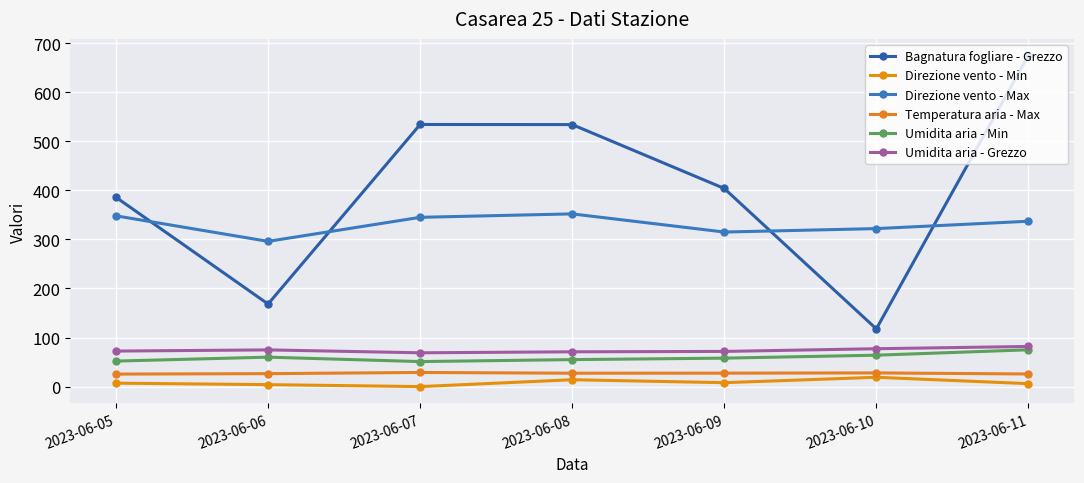

How many data points in Direzione vento - Min are less than 7?

3